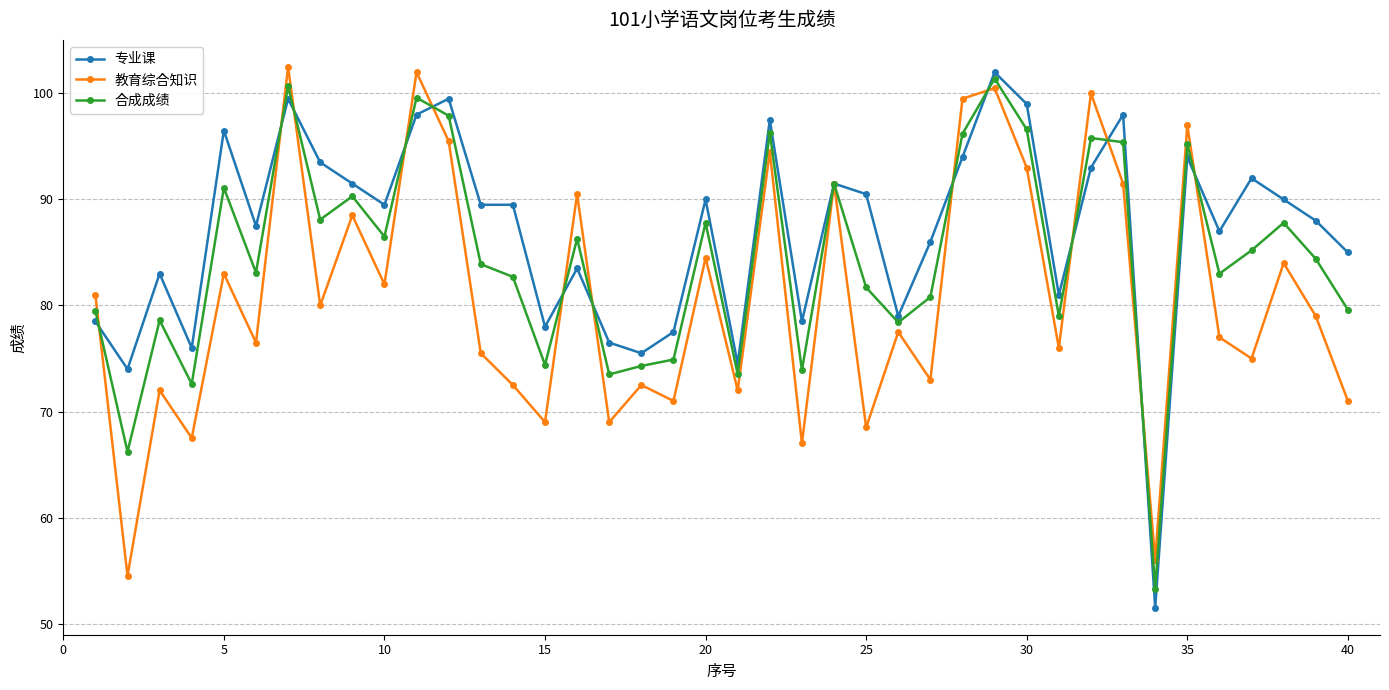

How many distinct data groups are displayed?

3